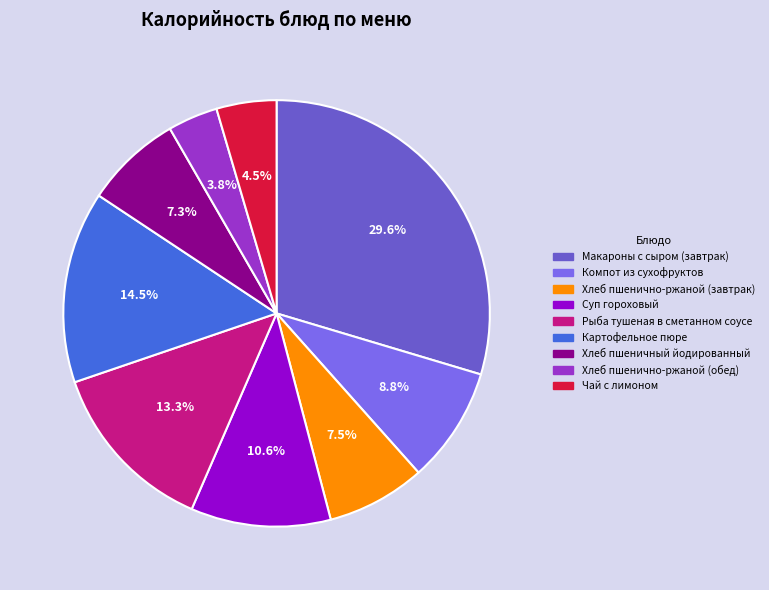

How many slices are in this pie chart?

9